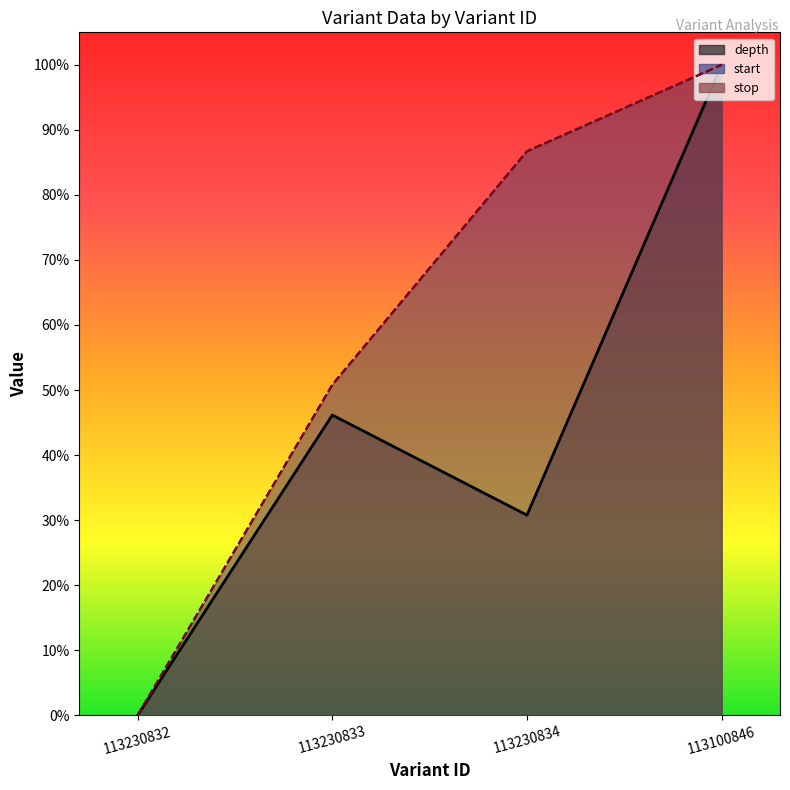

What is the difference between the second highest and minimum values in the stop series?

0.9